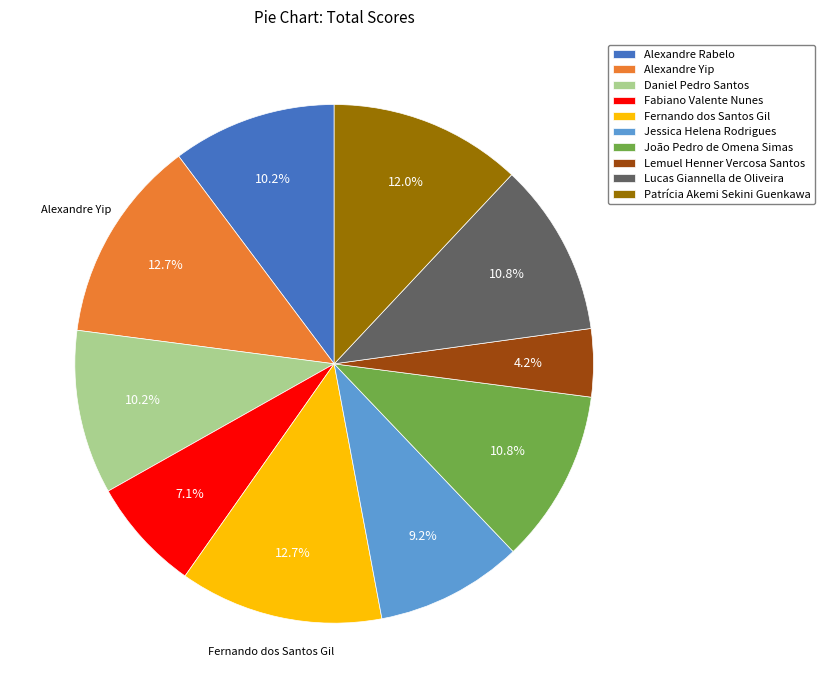

Does any single category account for the majority?

No